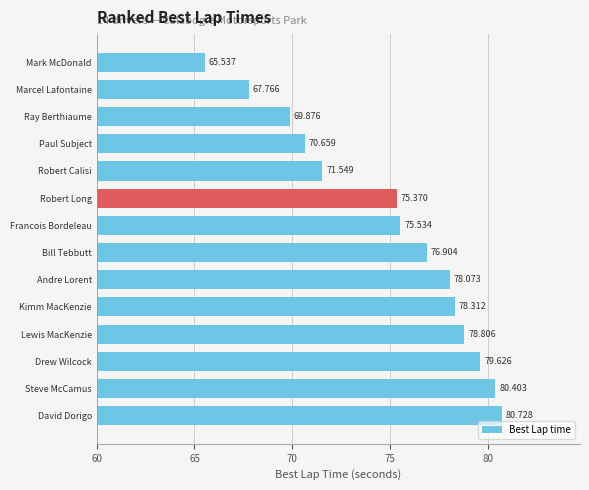

Rank the categories by value from highest to lowest.

David Dorigo, Steve McCamus, Drew Wilcock, Lewis MacKenzie, Kimm MacKenzie, Andre Lorent, Bill Tebbutt, Francois Bordeleau, Robert Long, Robert Calisi, Paul Subject, Ray Berthiaume, Marcel Lafontaine, Mark McDonald